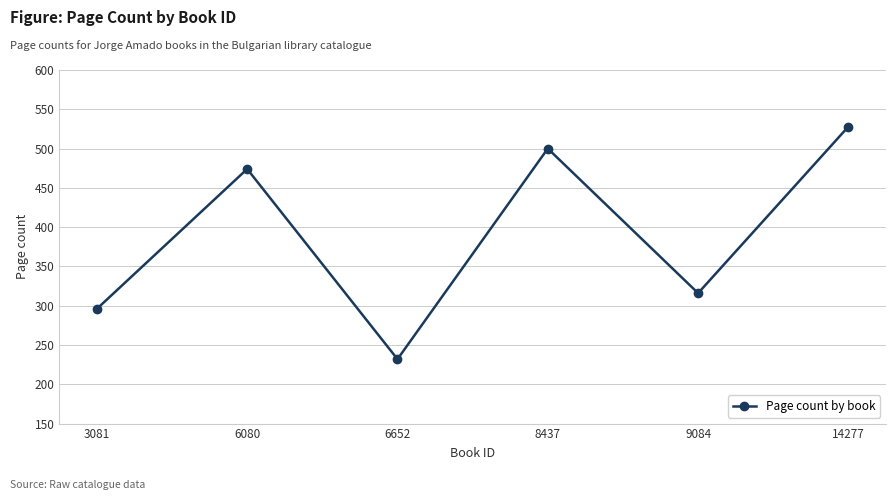

How many distinct data groups are displayed?

1